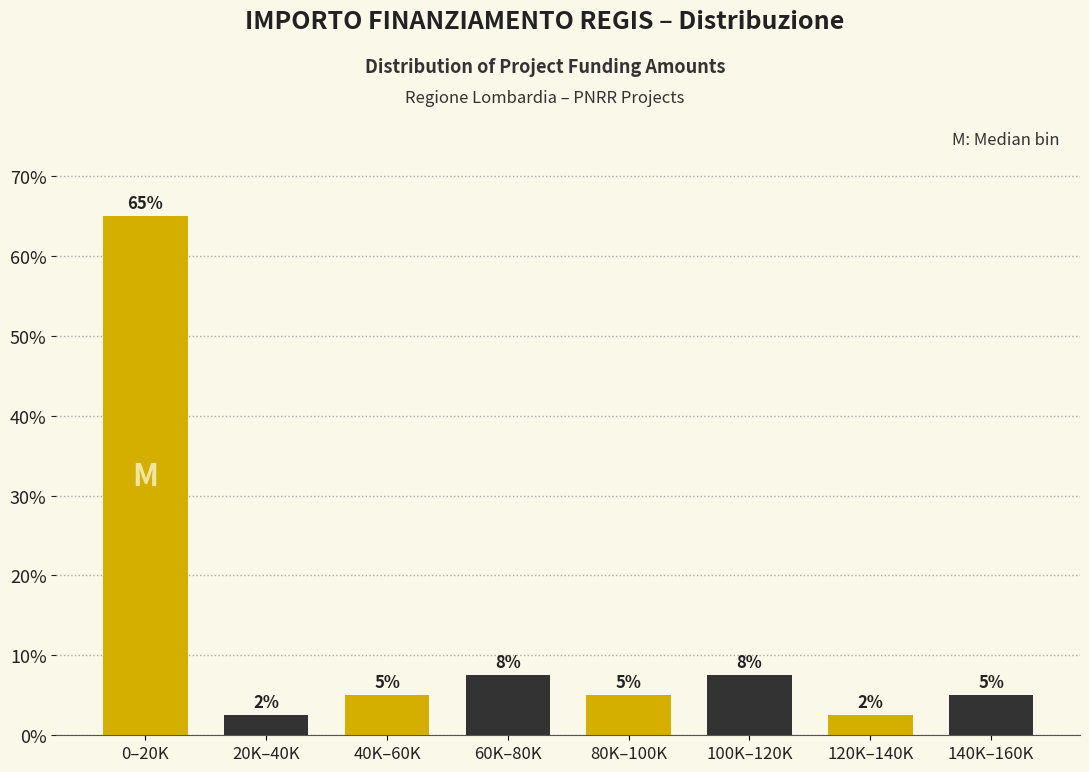

Read the value at 140K–160K.

5.0